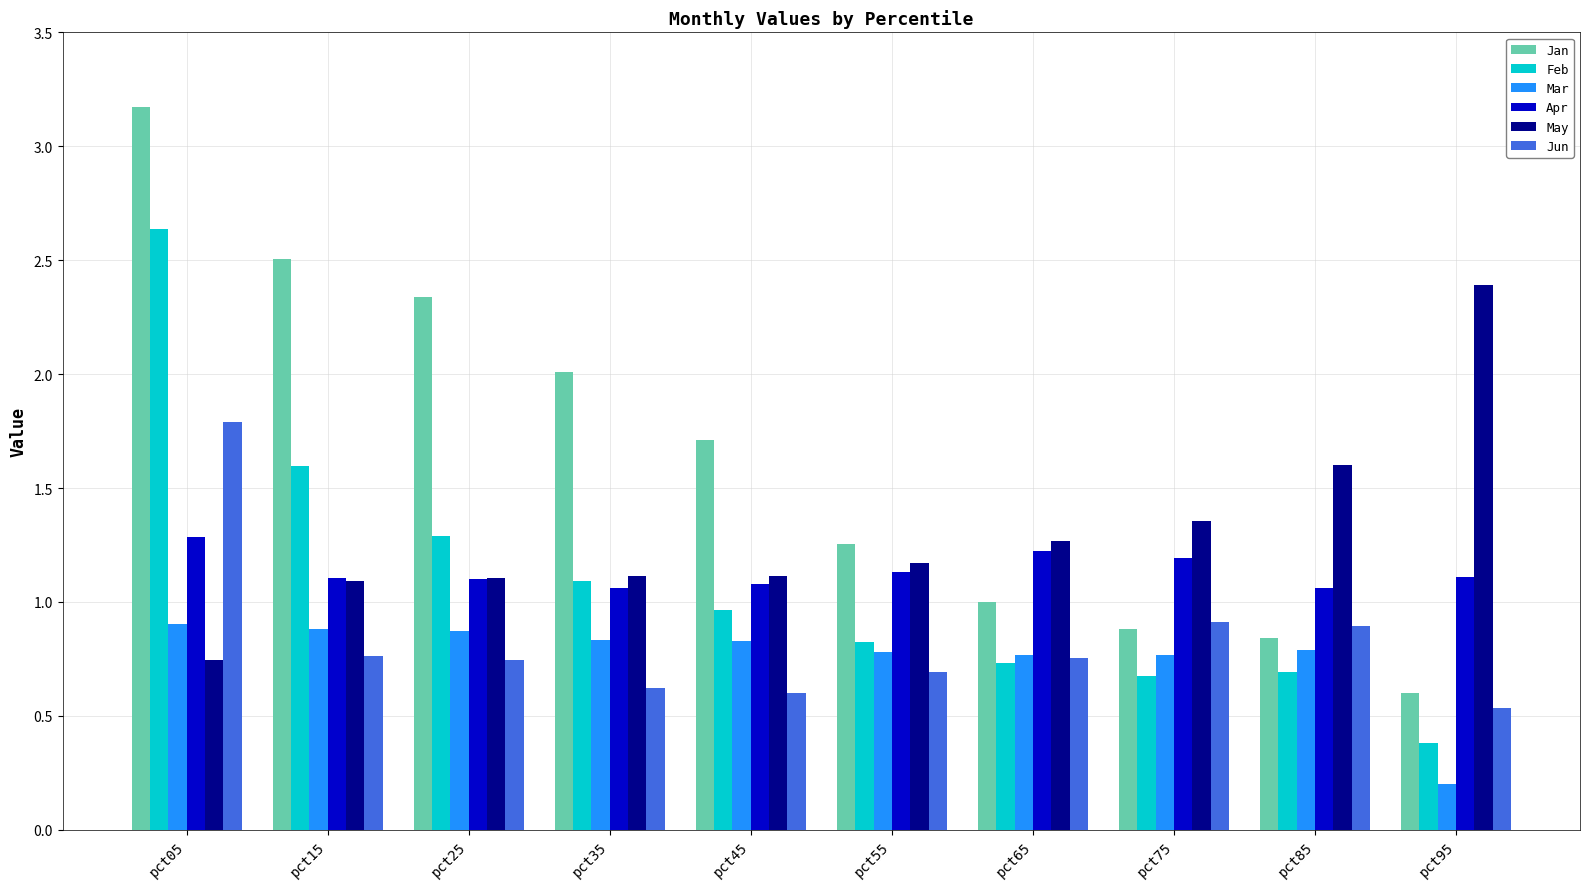

How many bars are there in each group?

6